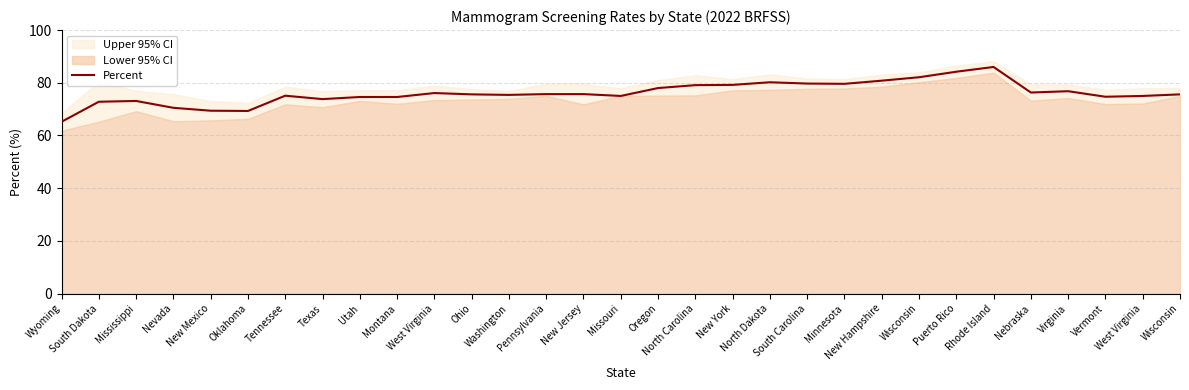

How many data points does each series have?

31